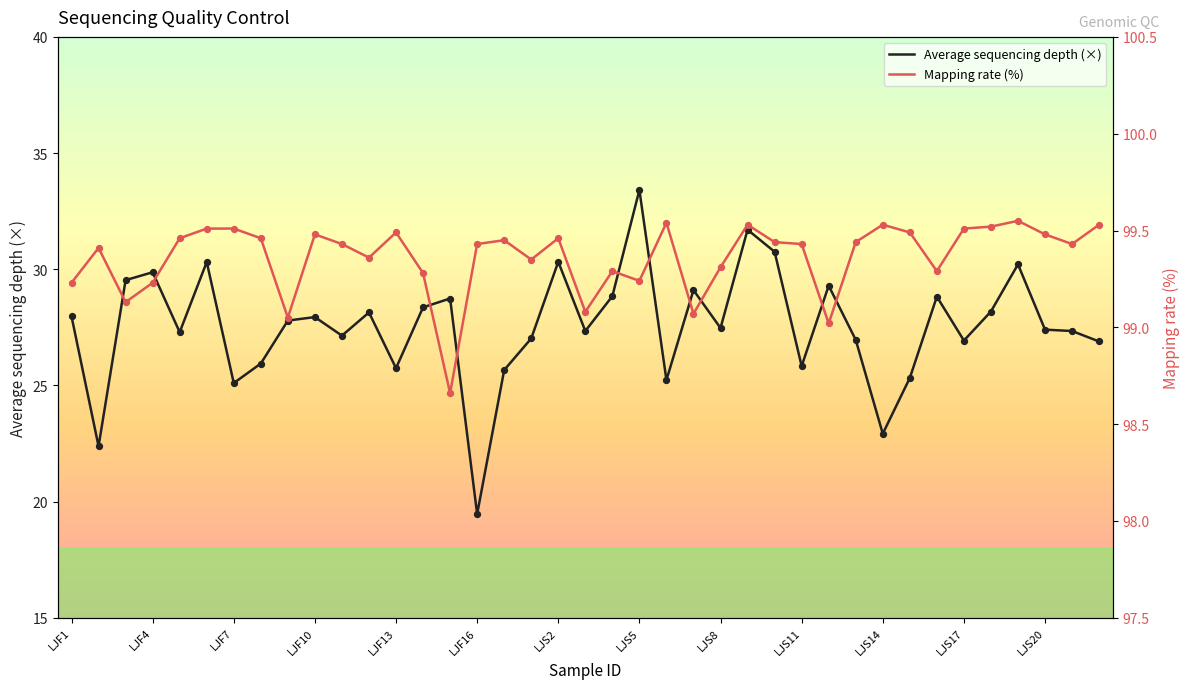

What is the total value across all series at 37?

126.8